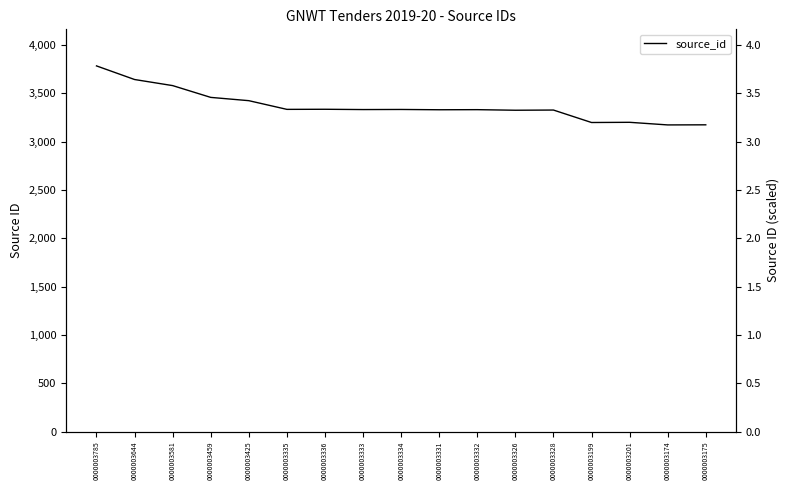

What is the difference between the values at 0000003331 and 0000003581?

250